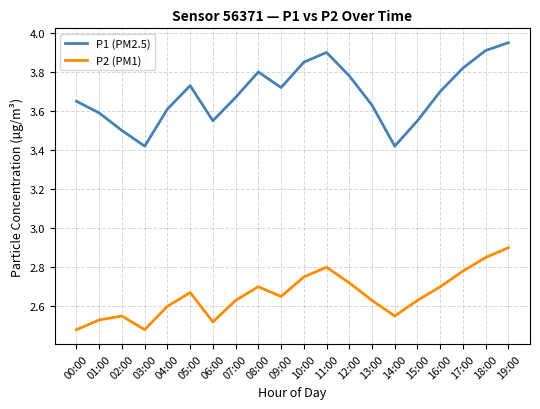

What is the difference between the second highest and second lowest values in the P2 (PM1) series?

0.4